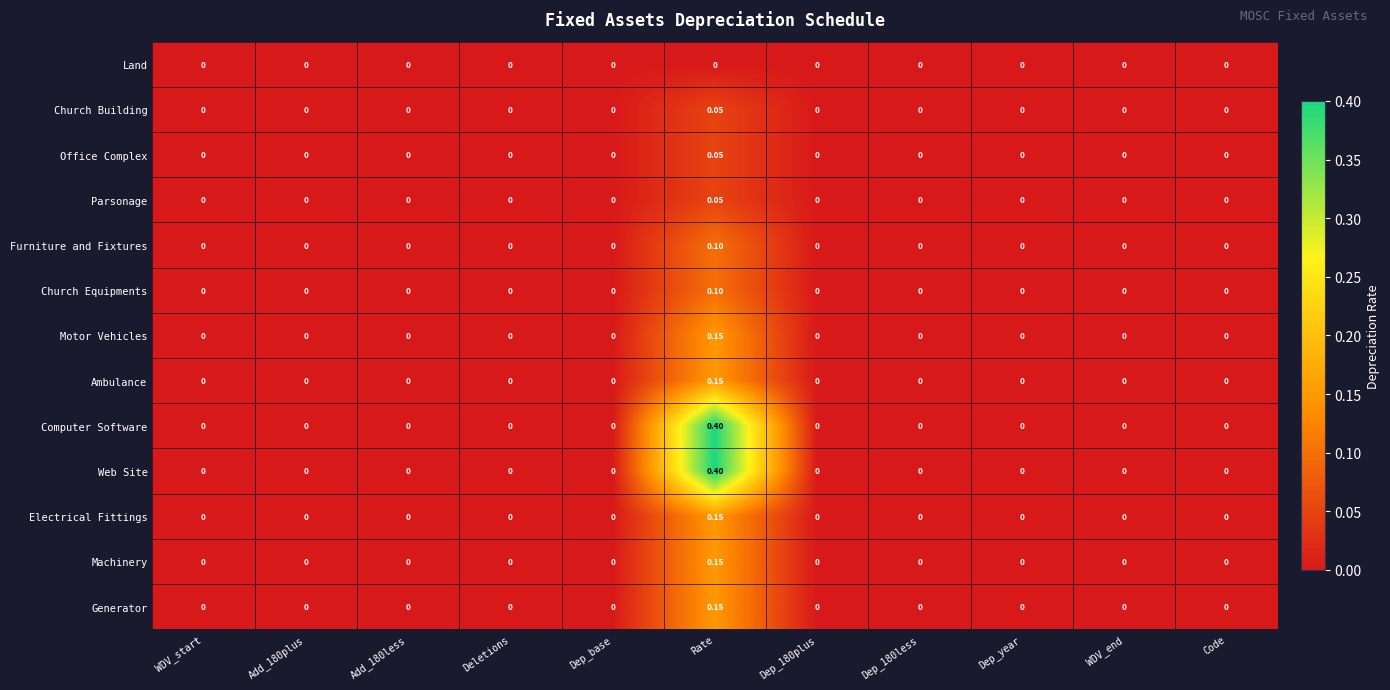

How many categories are shown in the chart?

11